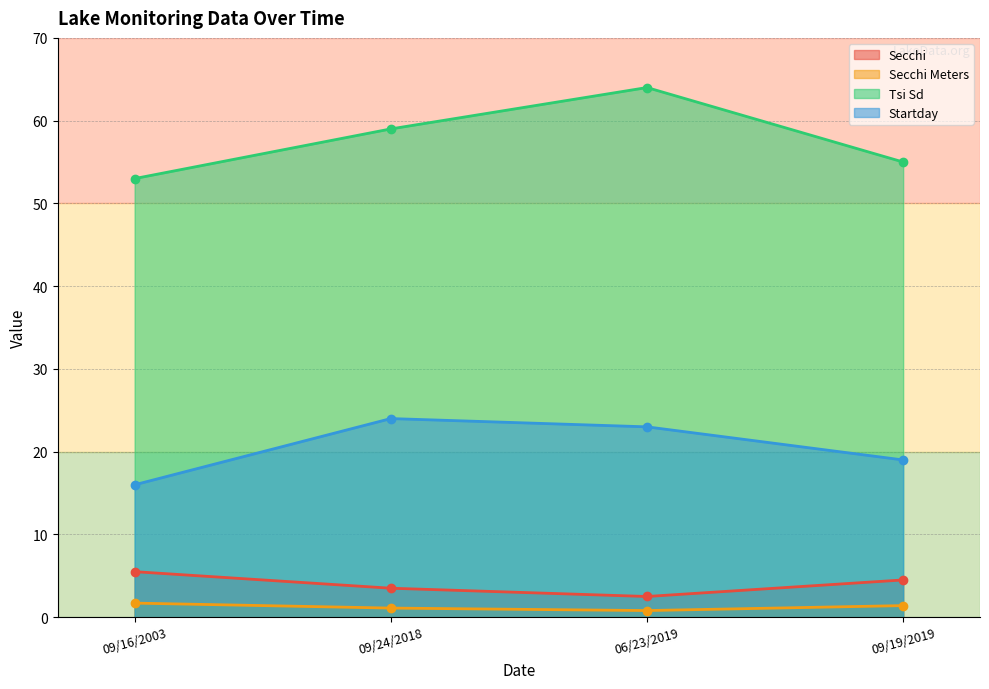

Count the number of categories in the chart.

4